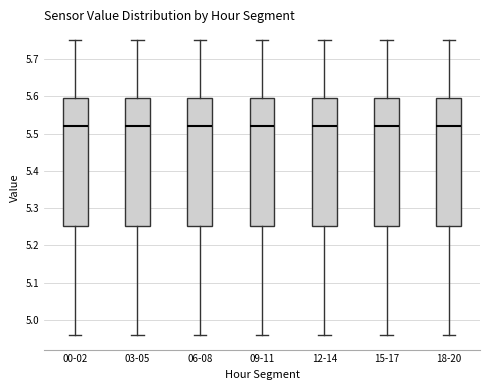

Reading left to right, transcribe this box plot: for each box, give where its median line is, the range the box spans, and where its two whiskers end, as read against the y-axis. The values are not printed on the chart, so give them approximately, as read against the axis.

00-02: median 5.52, box 5.25 to 5.60, whiskers 4.96 to 5.75
03-05: median 5.52, box 5.25 to 5.60, whiskers 4.96 to 5.75
06-08: median 5.52, box 5.25 to 5.60, whiskers 4.96 to 5.75
09-11: median 5.52, box 5.25 to 5.60, whiskers 4.96 to 5.75
12-14: median 5.52, box 5.25 to 5.60, whiskers 4.96 to 5.75
15-17: median 5.52, box 5.25 to 5.60, whiskers 4.96 to 5.75
18-20: median 5.52, box 5.25 to 5.60, whiskers 4.96 to 5.75